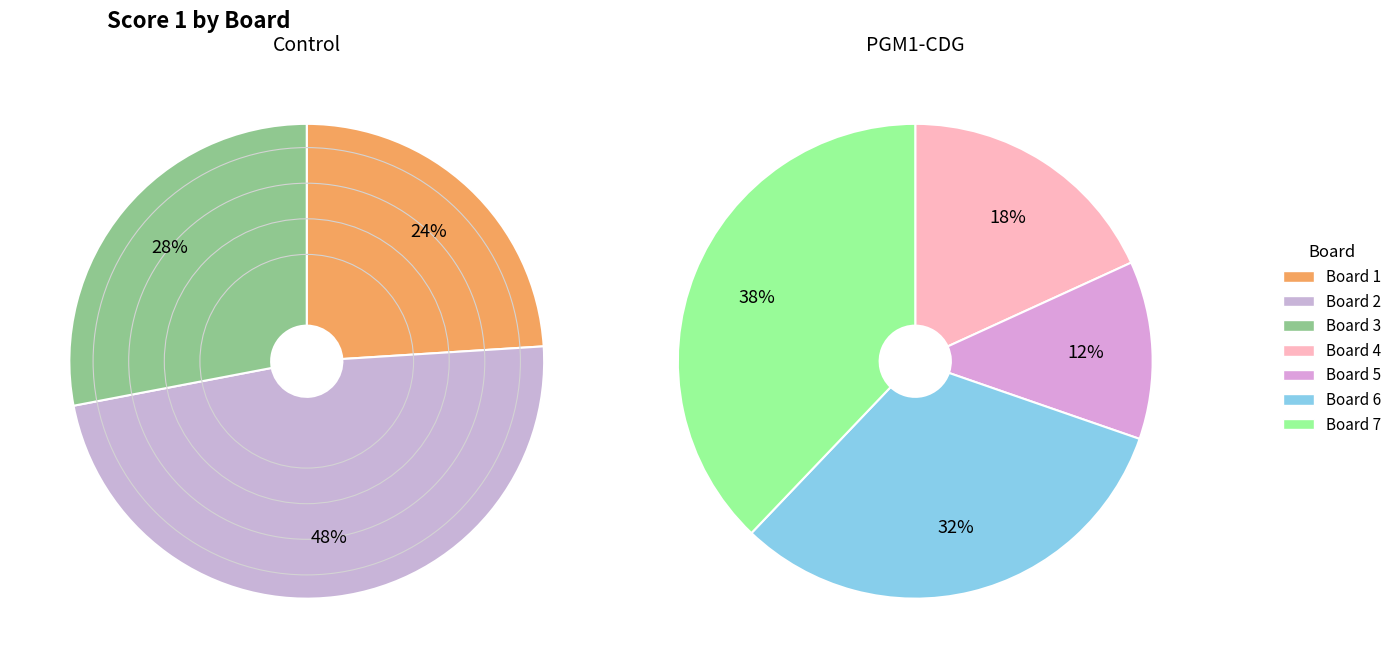

Is the sum of Board 5 and Board 6 greater than half?

No